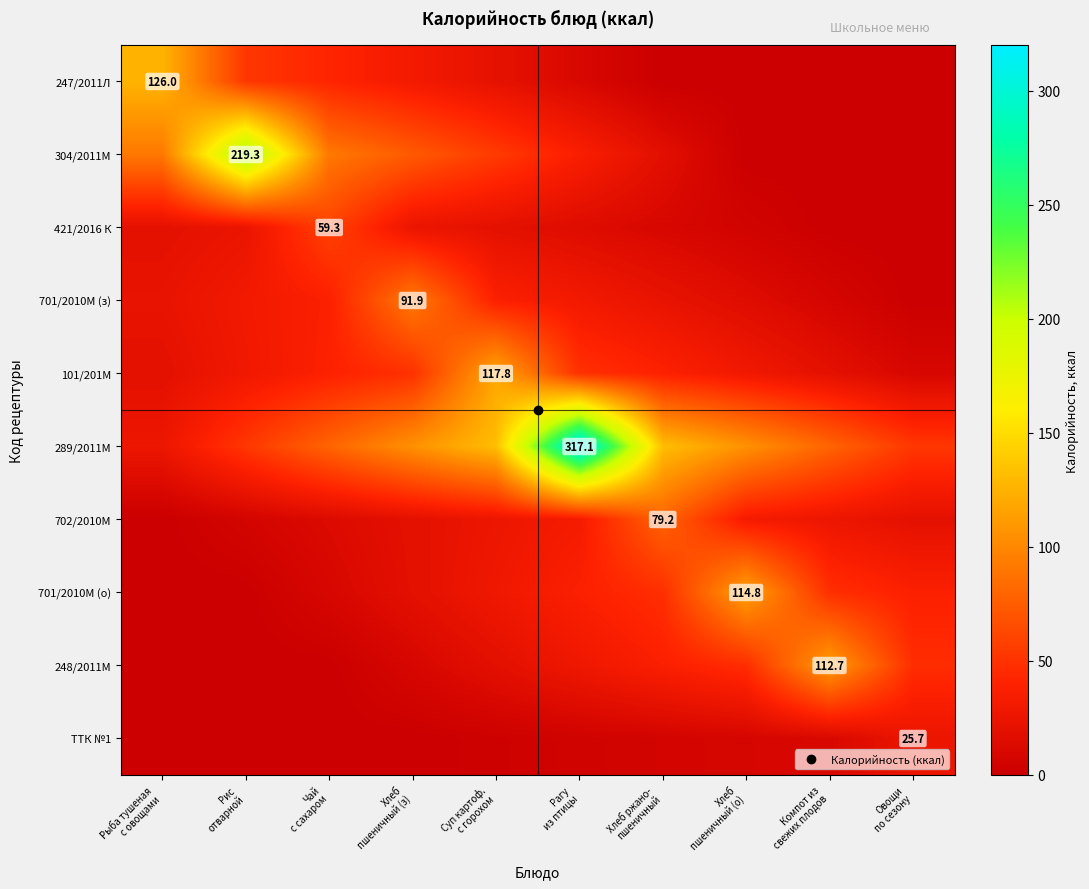

What is the difference between the second highest and second lowest values in the 701/2010М (о) series?

47.8